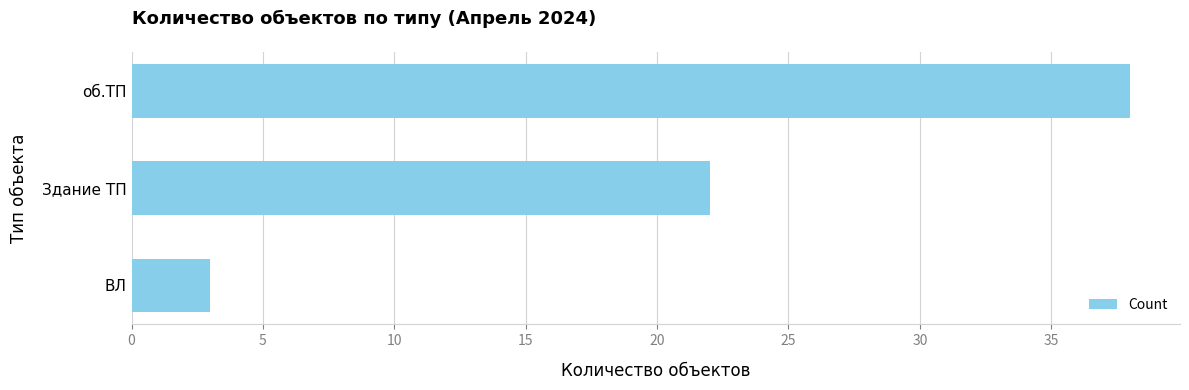

The value at ВЛ is 3. True or false?

True